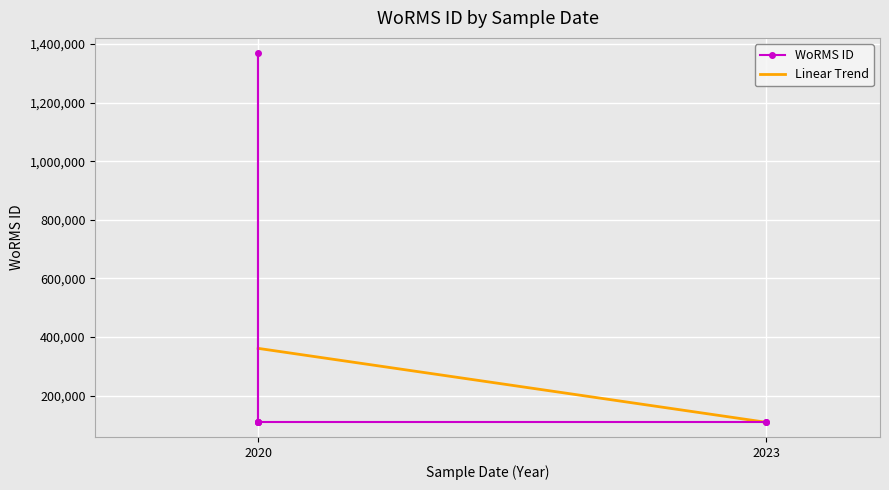

Is the value of WoRMS ID at 2020 greater than the value of Linear Trend at 2020?

No